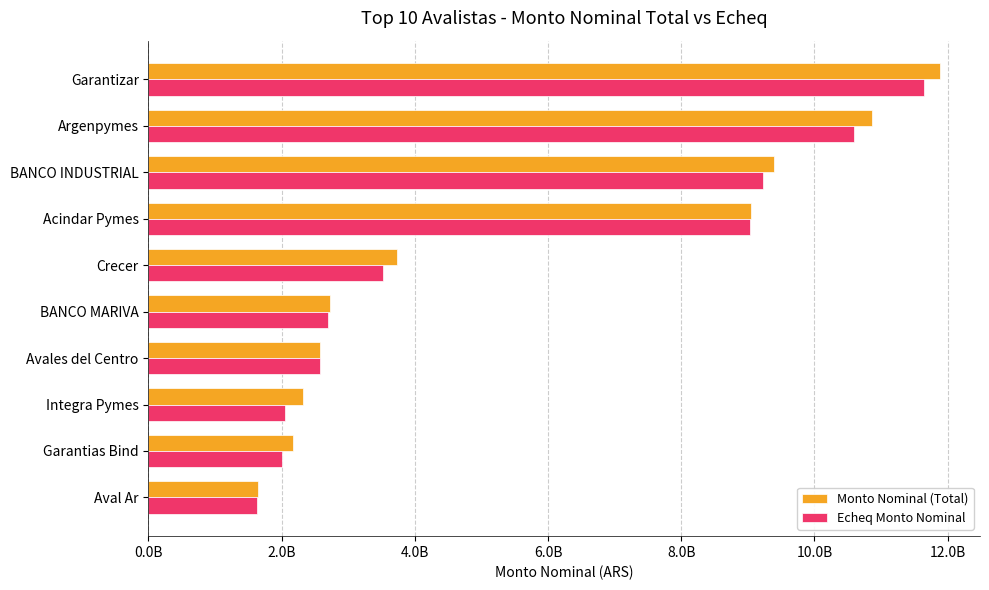

What are all the series names shown in the legend?

Monto Nominal (Total), Echeq Monto Nominal